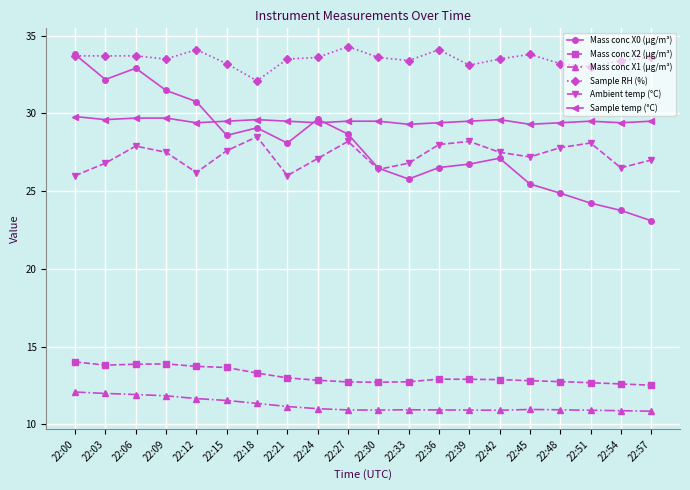

In Mass conc X0 (μg/m³), how many points are lower than both neighbors (excluding endpoints)?

4